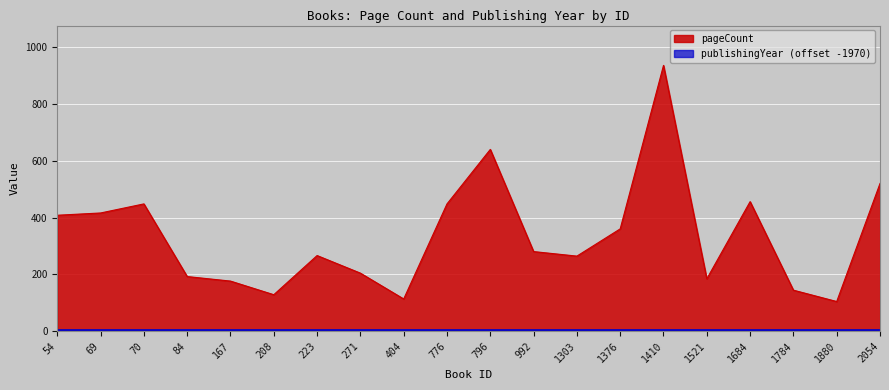

Between 1410 and 167, which is larger?

1410